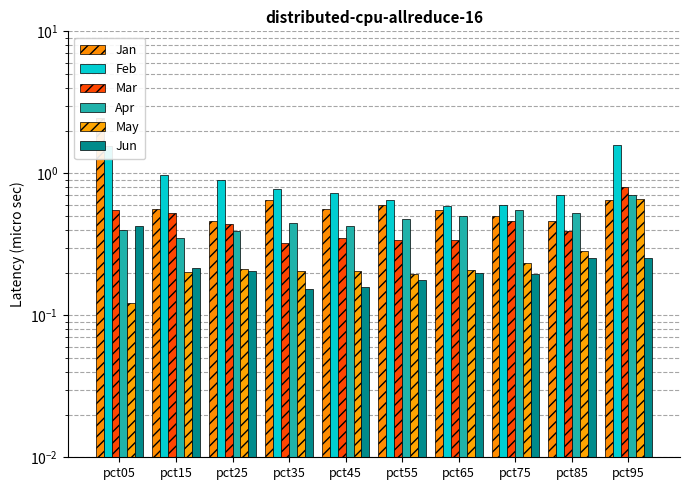

How many bars are there in each group?

6